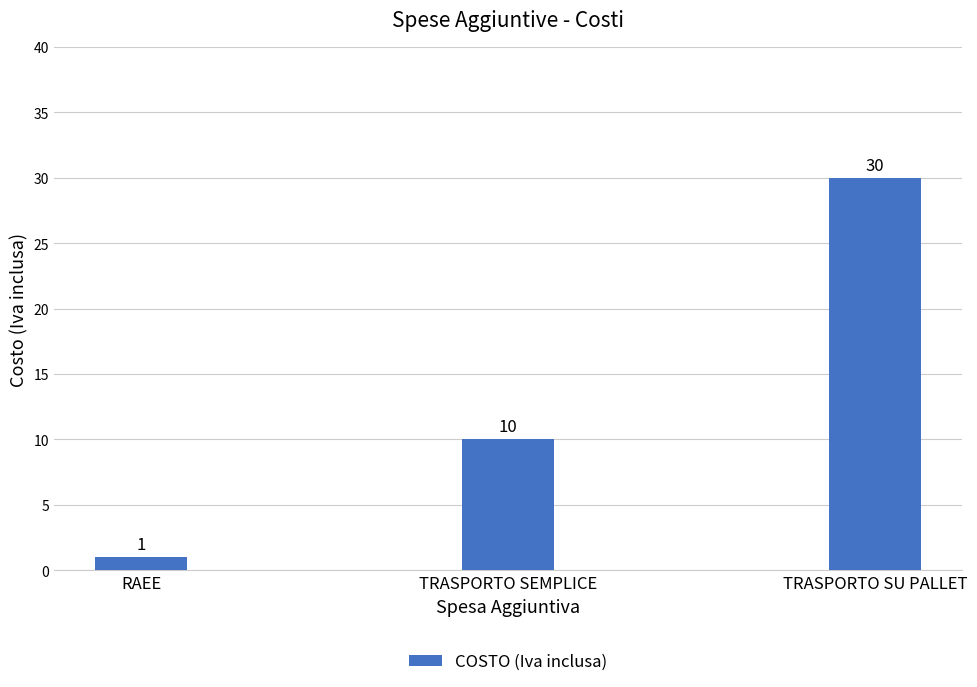

Is it true that the value at TRASPORTO SEMPLICE is 5?

False